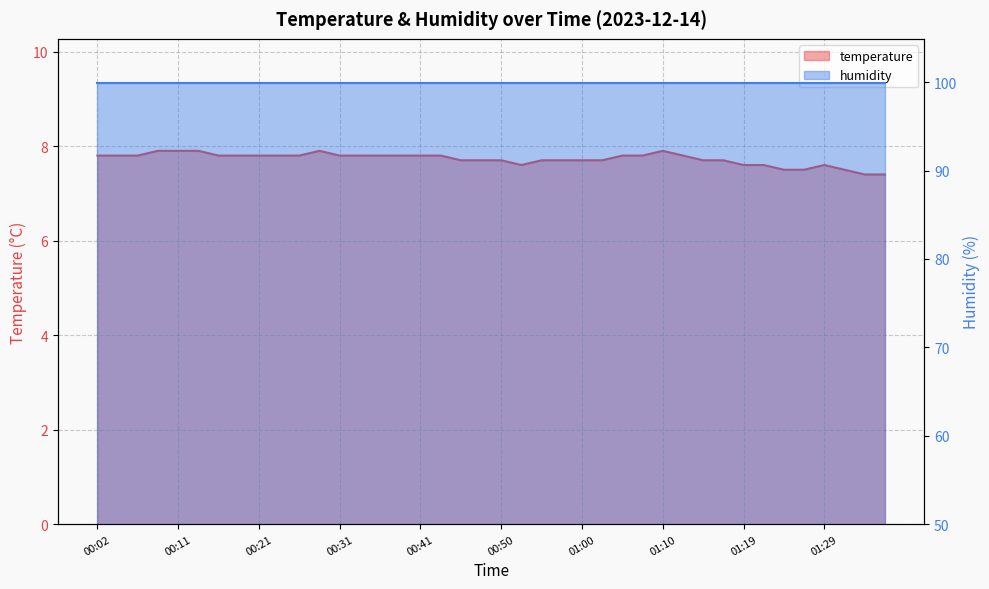

What is the ratio of the value at 00:55 to the value at 00:09?

1.0